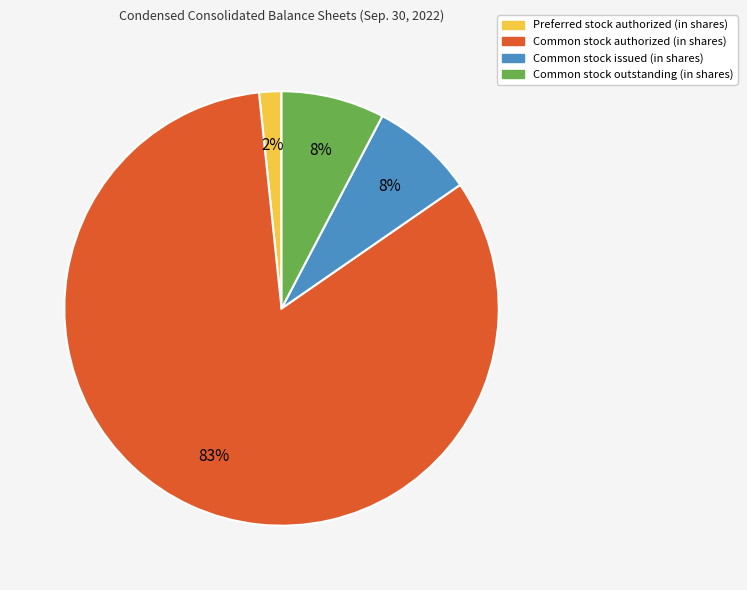

Which slice is the smallest?

Preferred stock authorized (in shares)